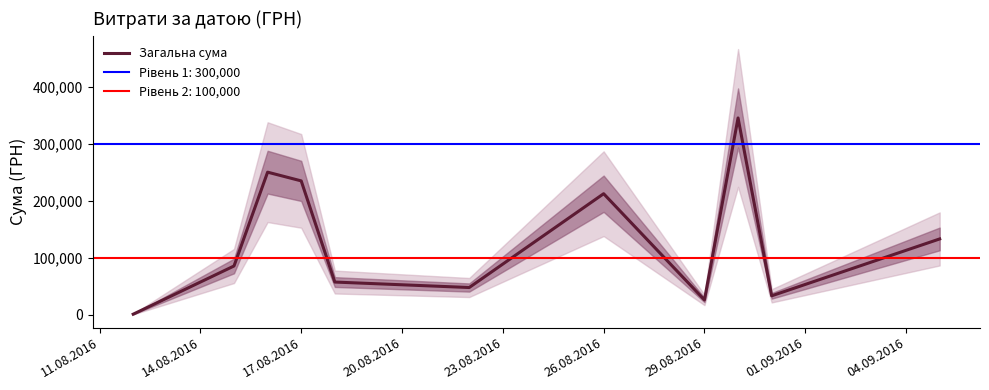

Where is Загальна сума nearest to the value 173342?

26.08.2016